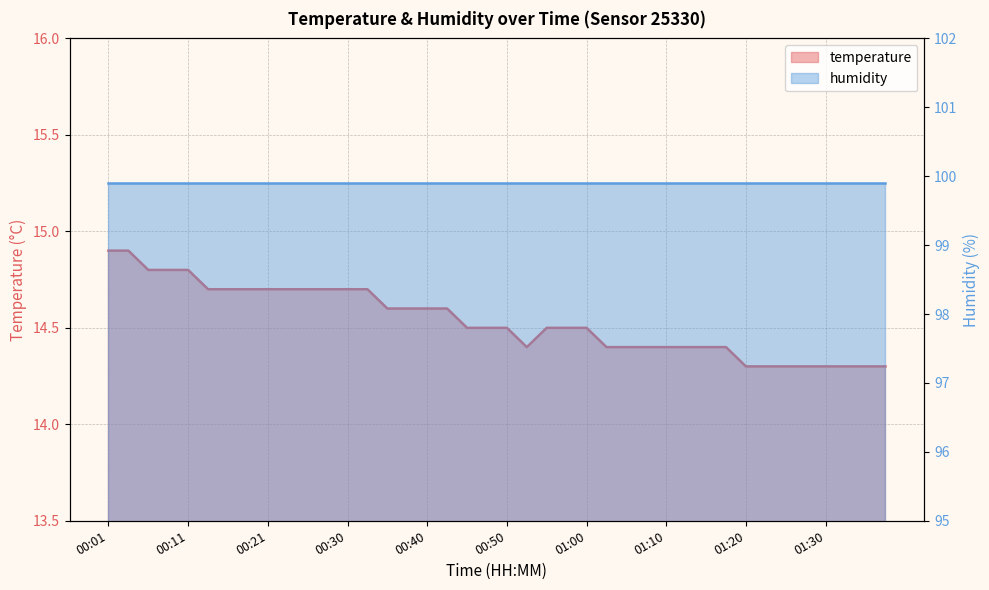

What is the label of the 33rd point from the right?

00:18